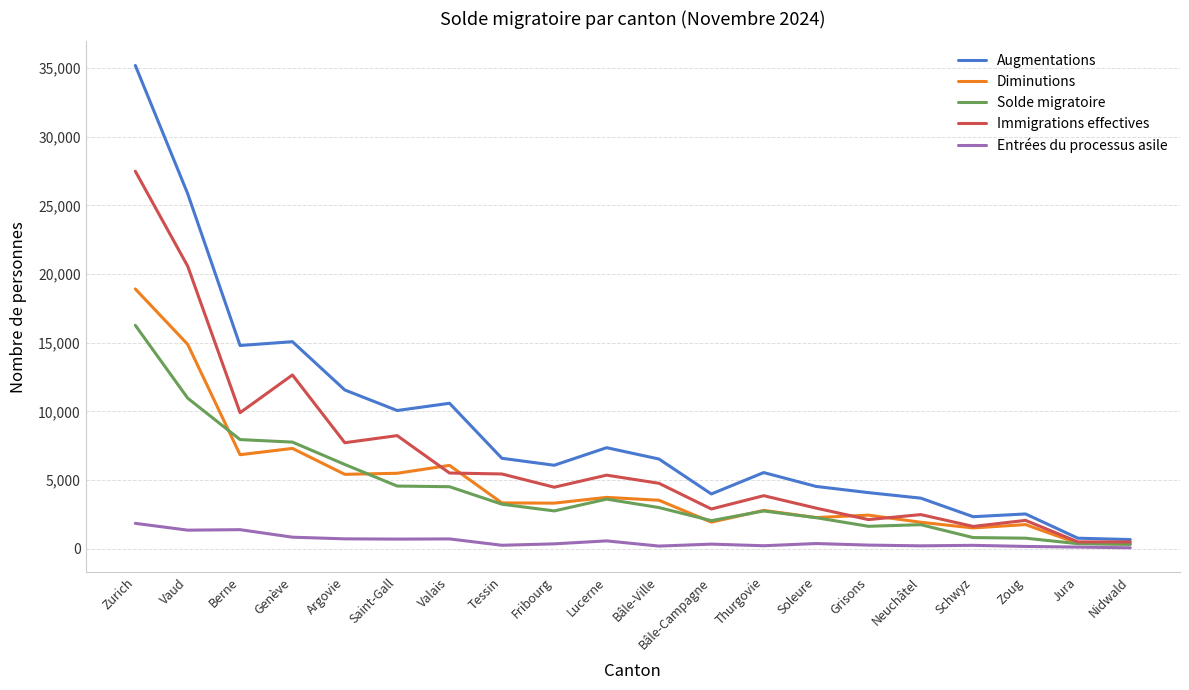

How many values in the Solde migratoire series are below 3002?

10